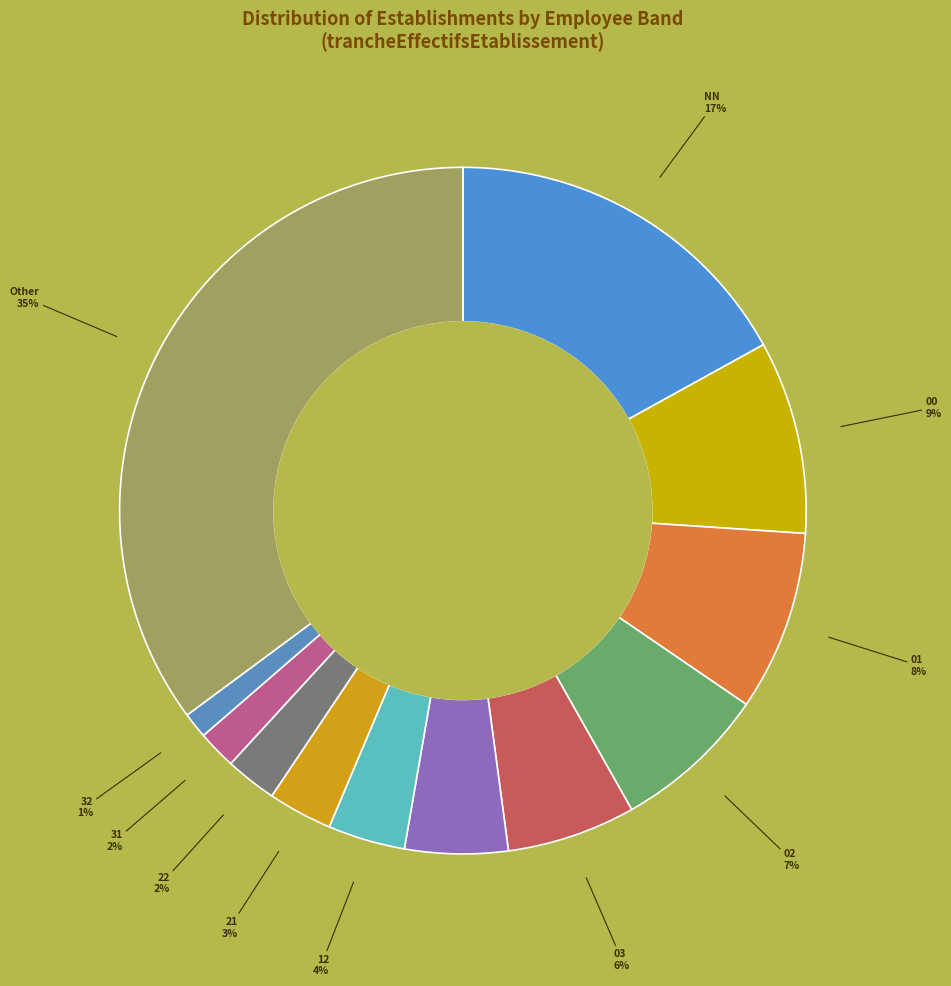

Count the number of slices in the pie.

12